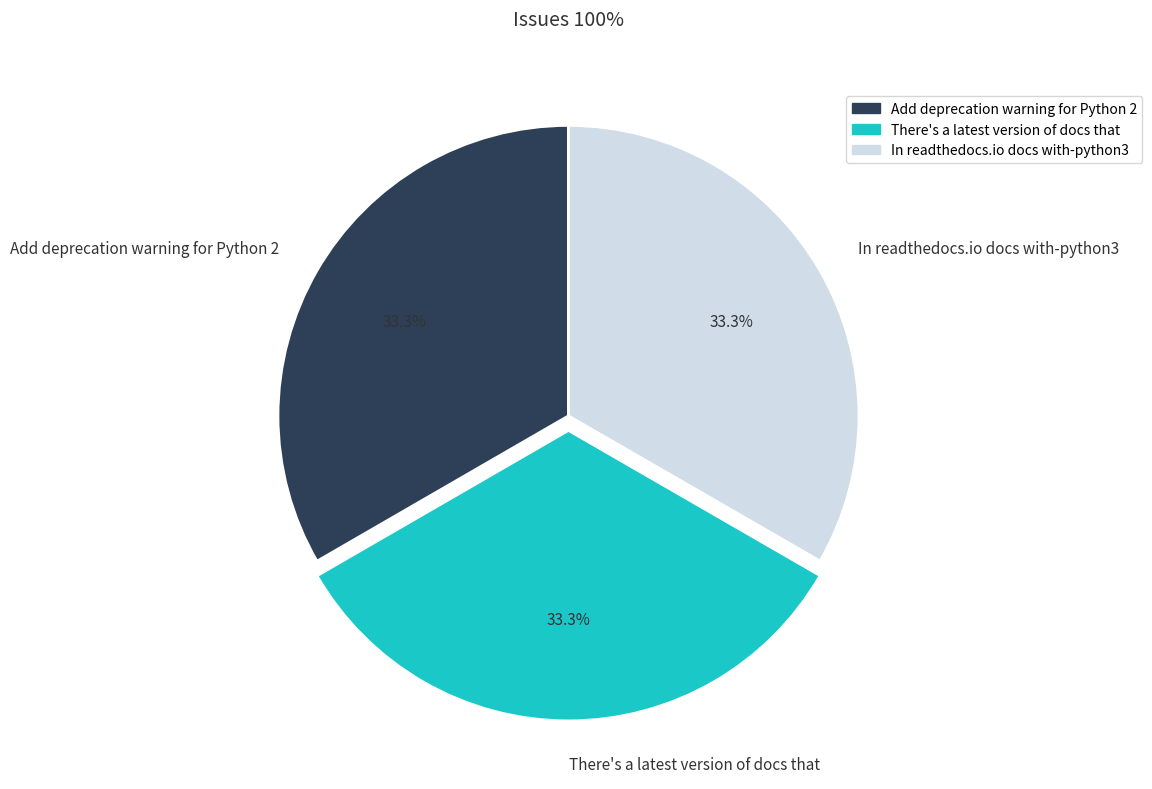

Approximately how many times larger is the value at In readthedocs.io docs with-python3 compared to Add deprecation warning for Python 2?

1.0